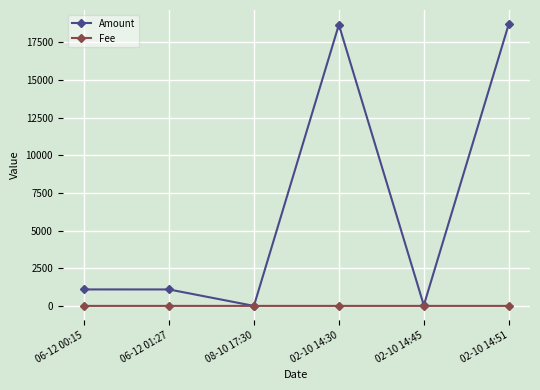

Which series has the widest spread of values?

Amount